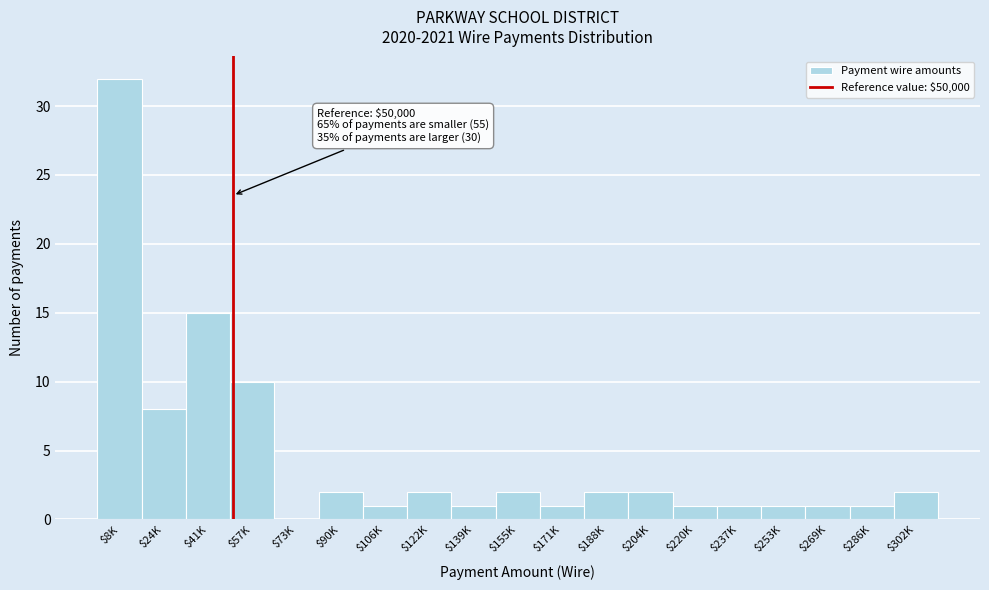

What is the maximum value shown in the chart?

32